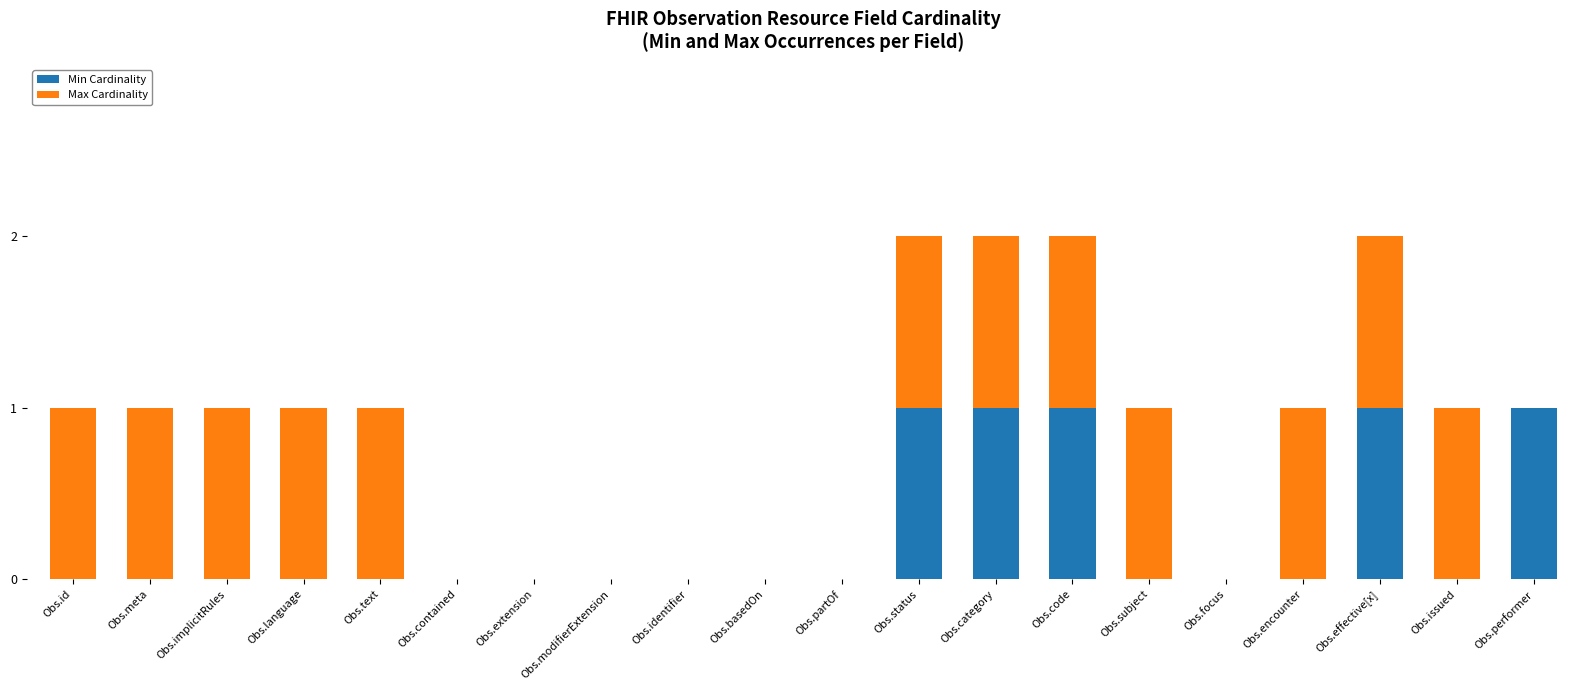

What is the sum of all Min Cardinality values?

5